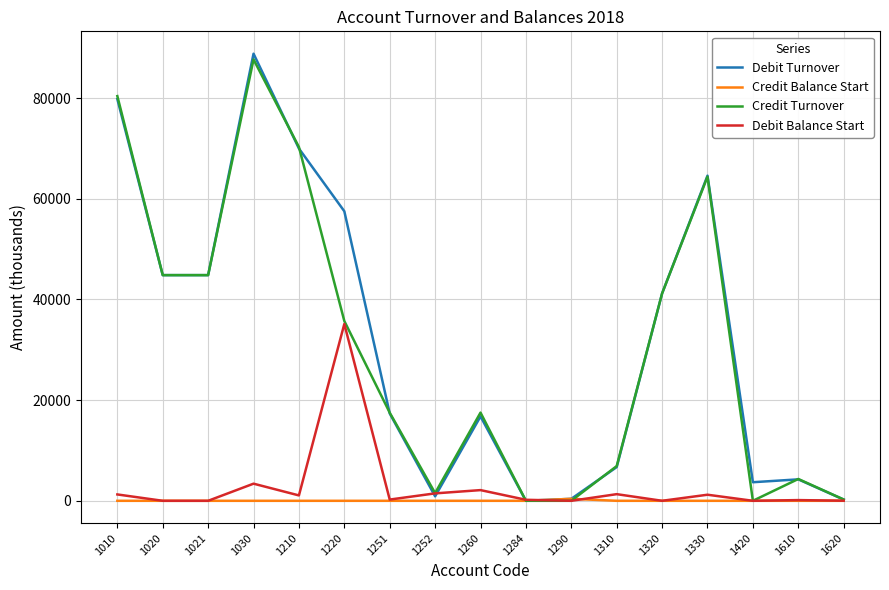

What is the greatest value displayed?

88835.3